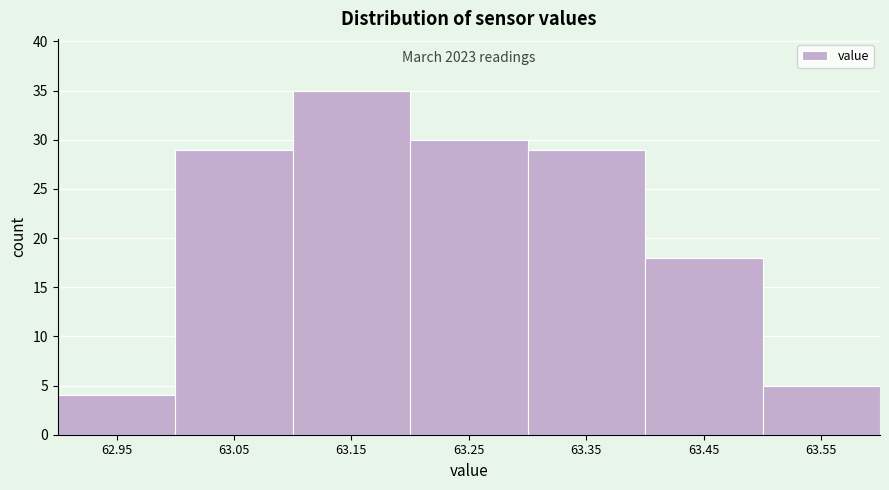

Which range on the x-axis has the tallest bar?

63.1 to 63.2